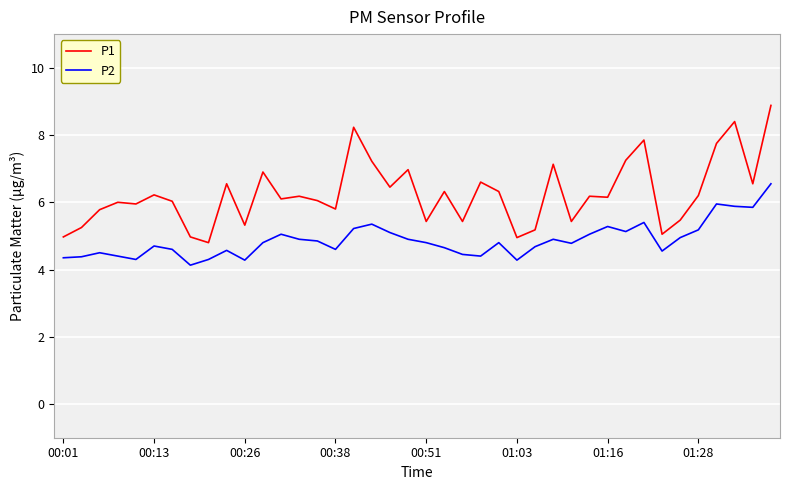

True or false: P1 has more than 2 interior local peaks.

True